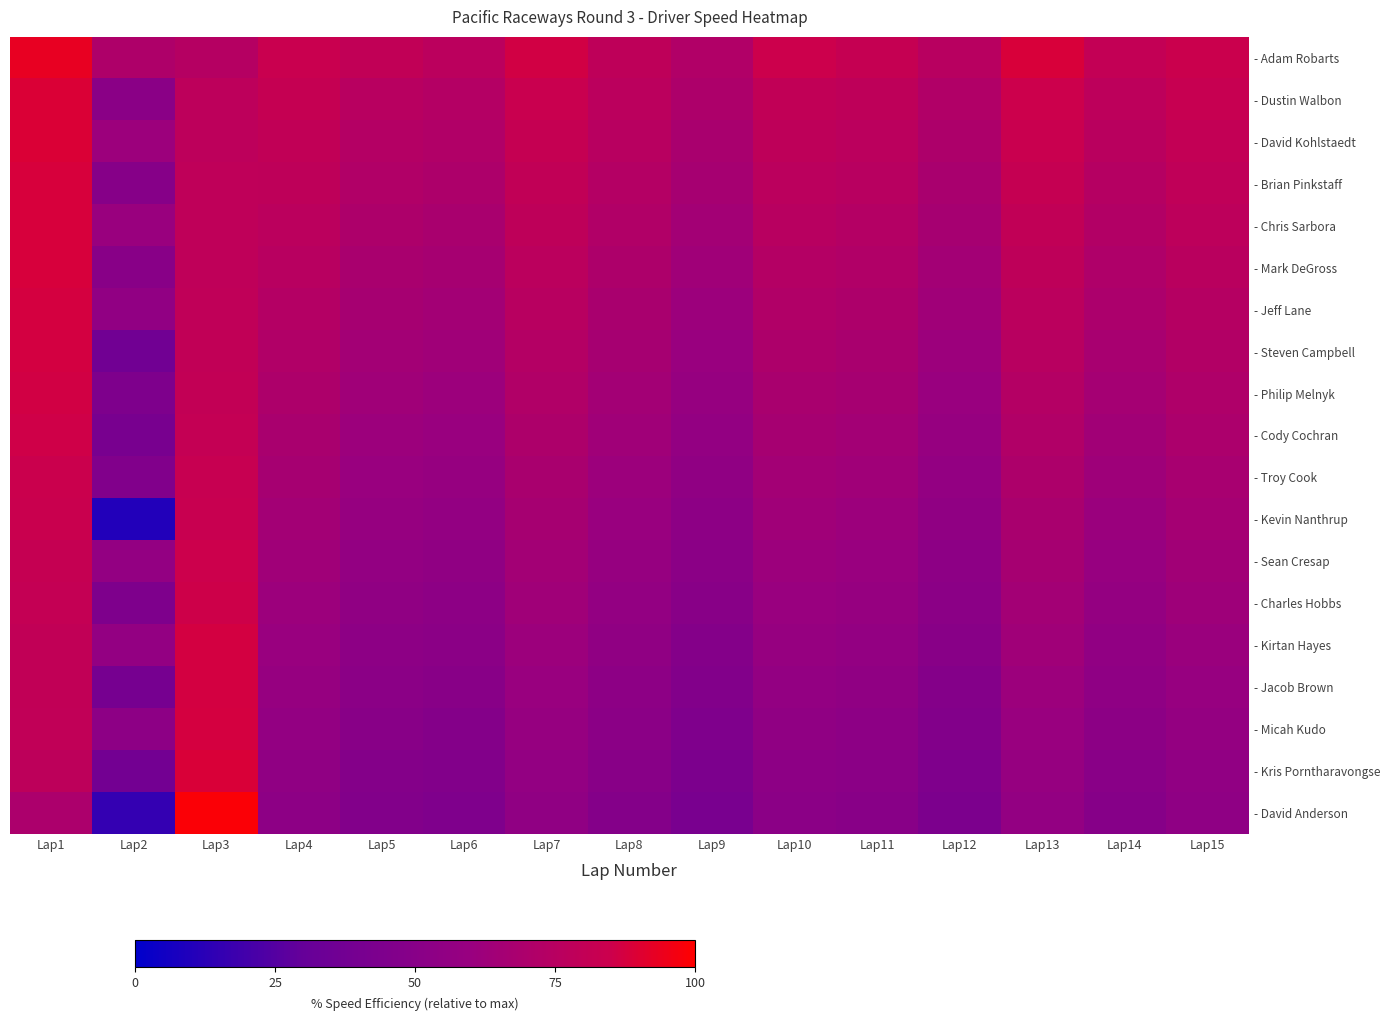

What is the approximate value of - Dustin Walbon at Lap10?

80.0